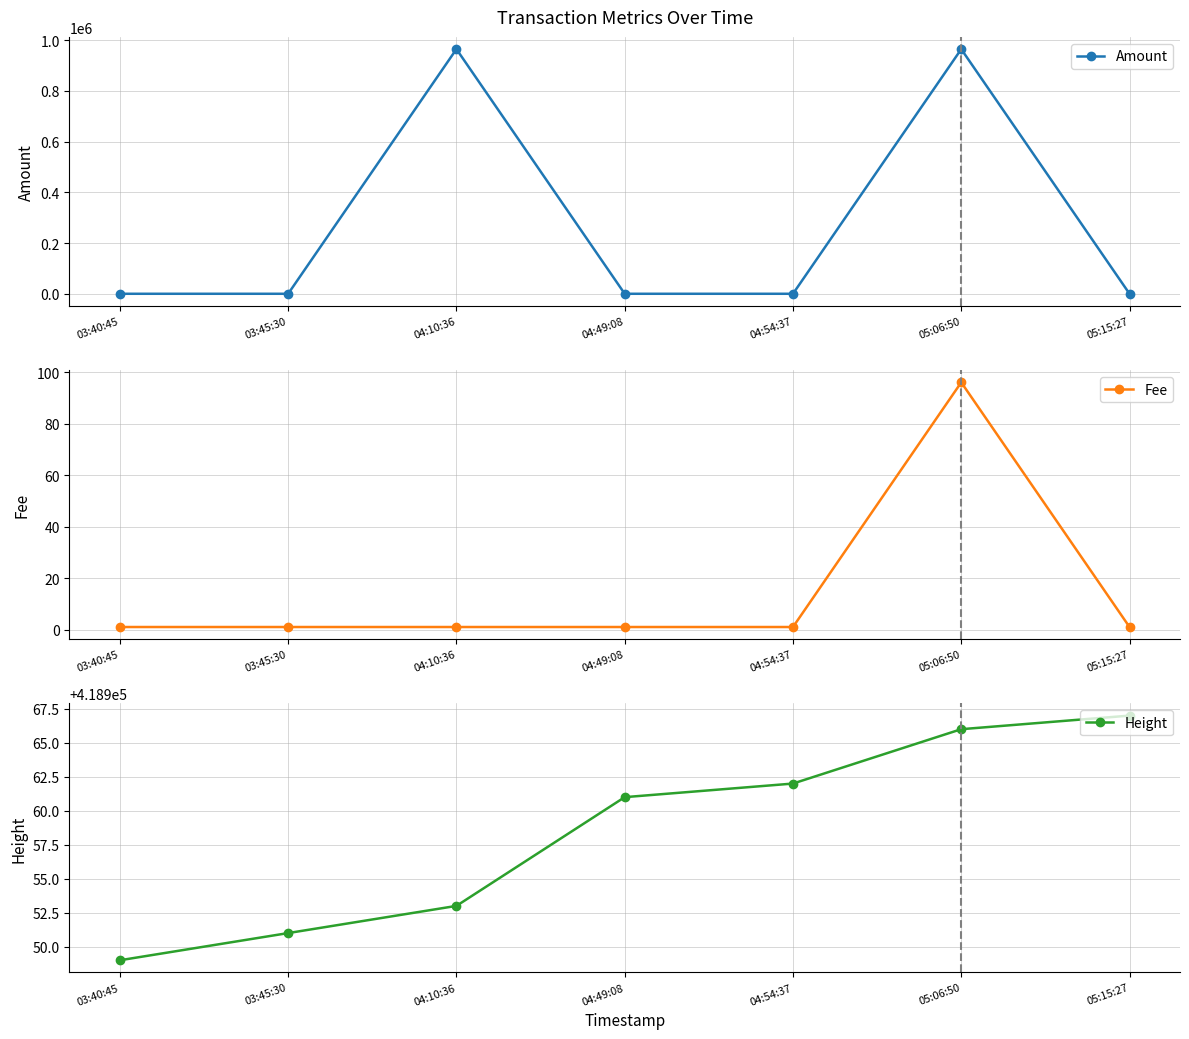

How many lines are shown in the chart?

3